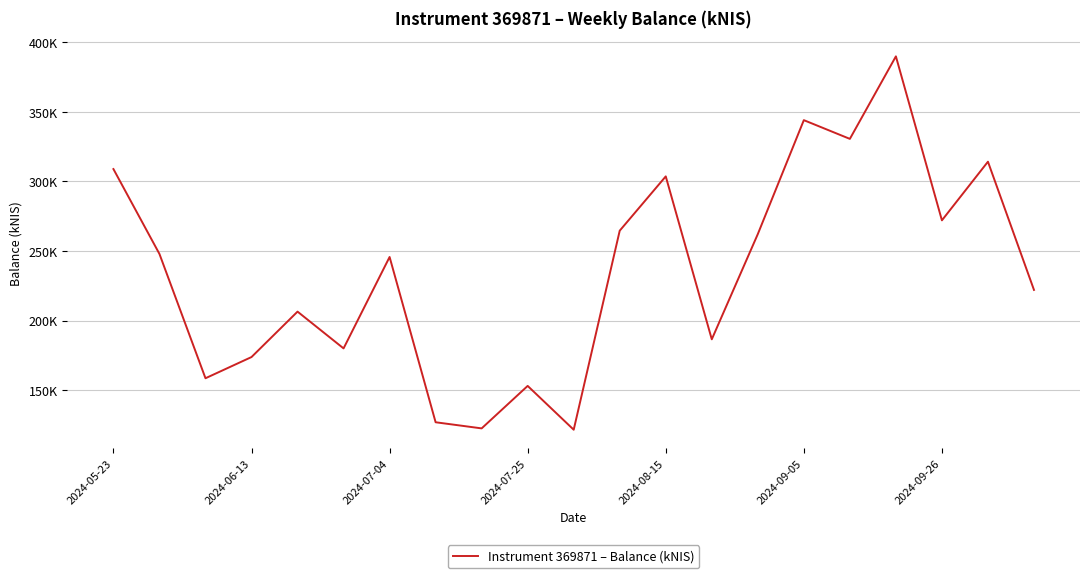

What is the value of the 2nd point from the left?

247963.4